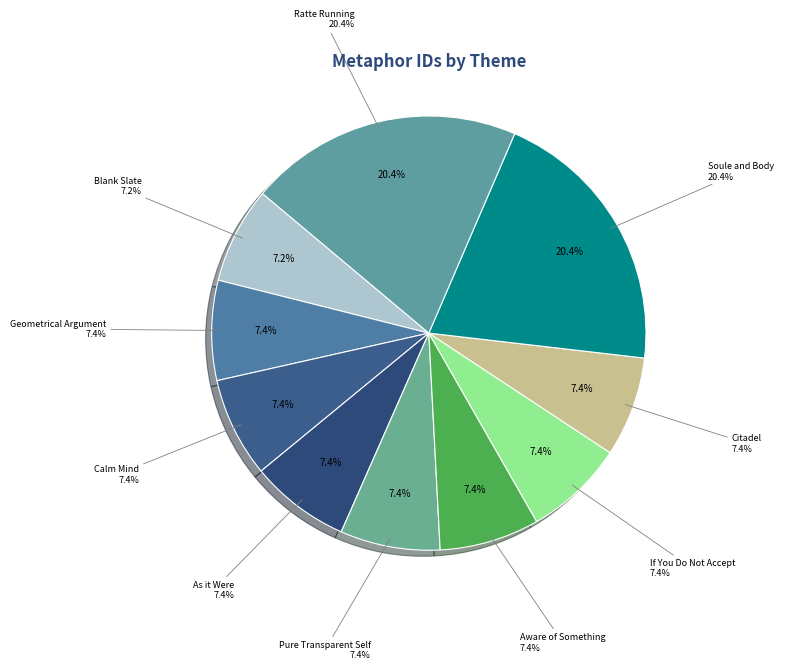

How many segments does this pie chart have?

10